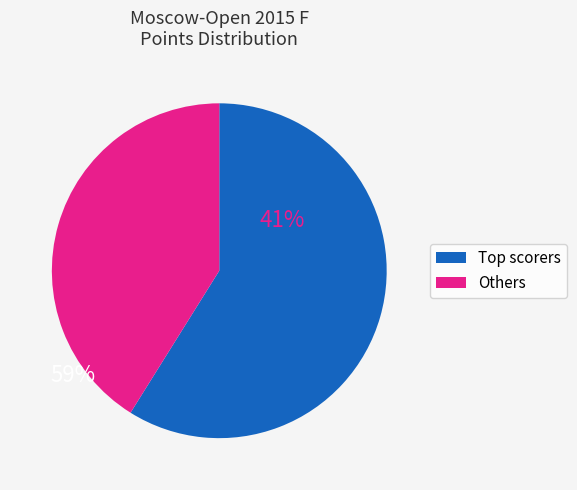

Which slice is the smallest?

Others